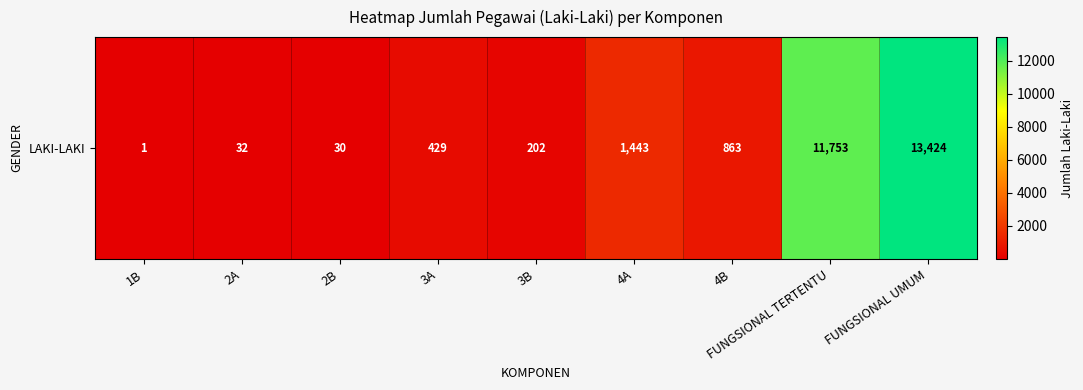

Reading right to left, what are all the values shown in this chart?

FUNGSIONAL UMUM=13424	FUNGSIONAL TERTENTU=11753	4B=863	4A=1443	3B=202	3A=429	2B=30	2A=32	1B=1